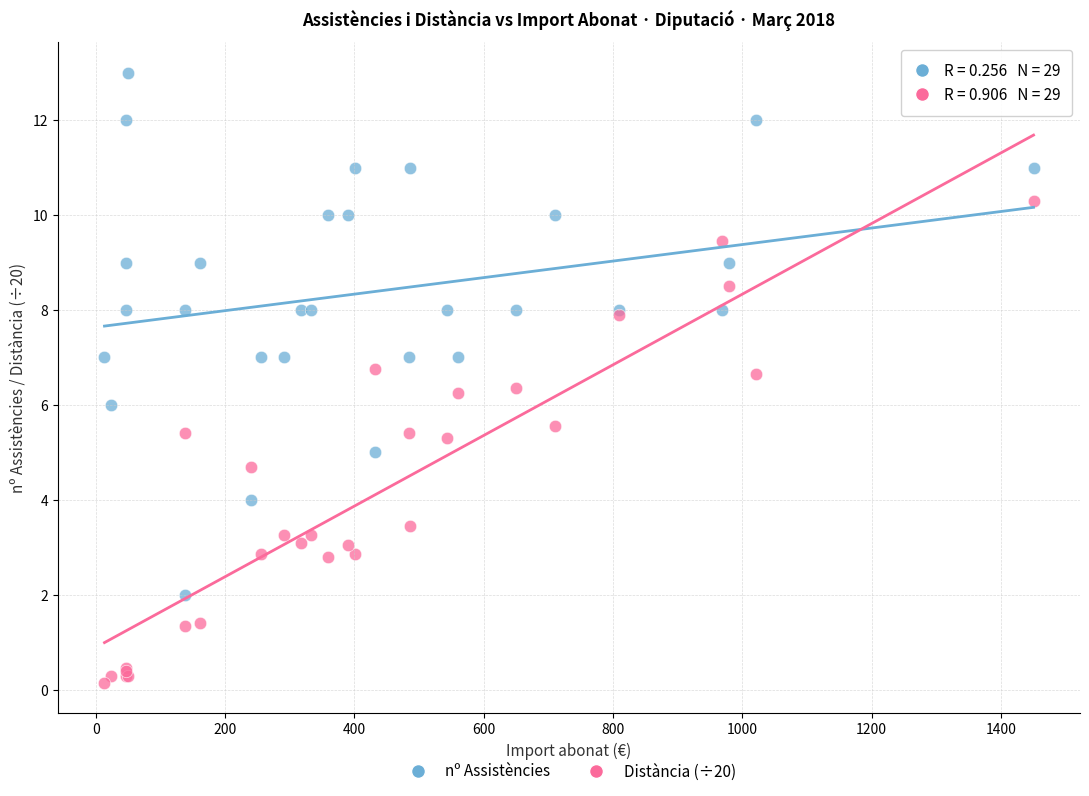

What are all the series names shown in the legend?

nº Assistències, Distància (÷20)